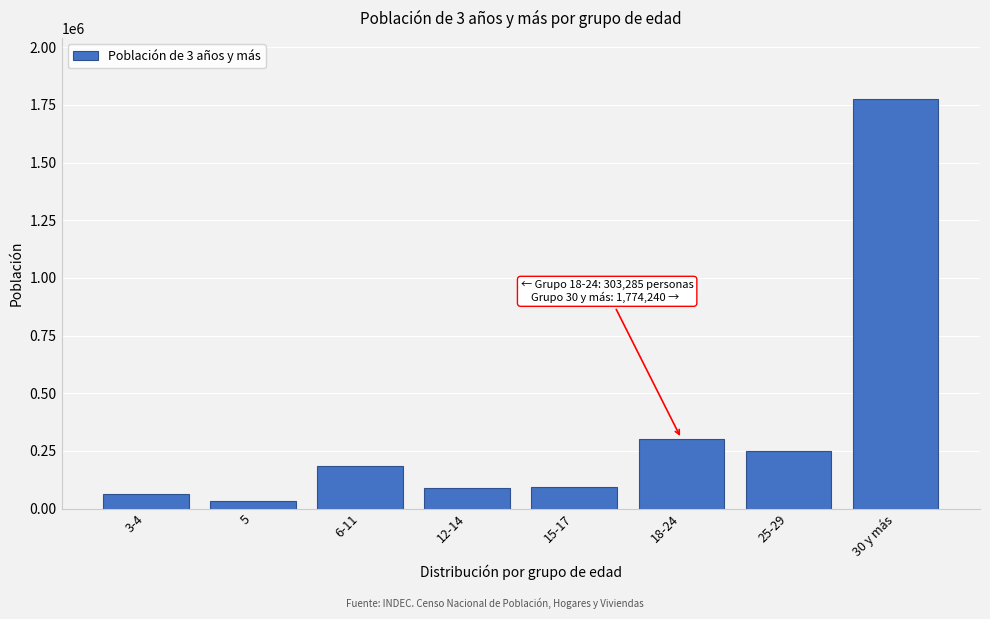

What is the average value?

348495